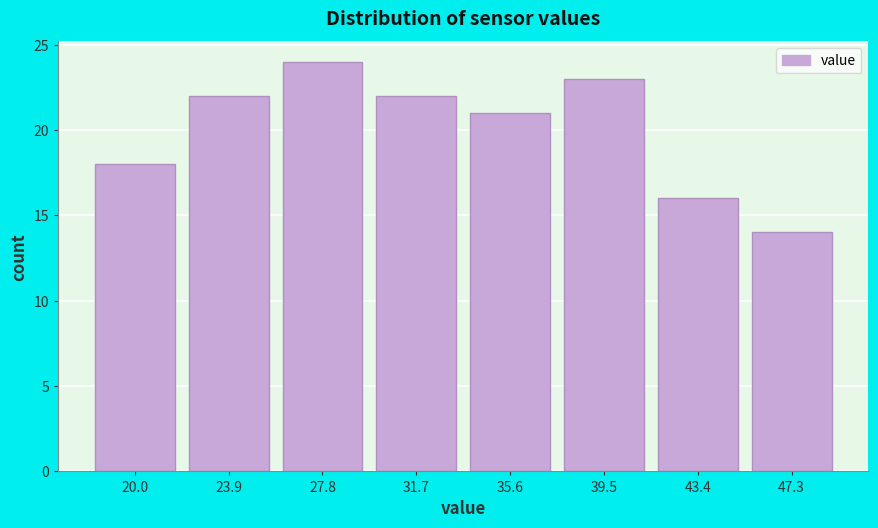

Reading left to right, extract all data points from this chart.

18	22	24	22	21	23	16	14